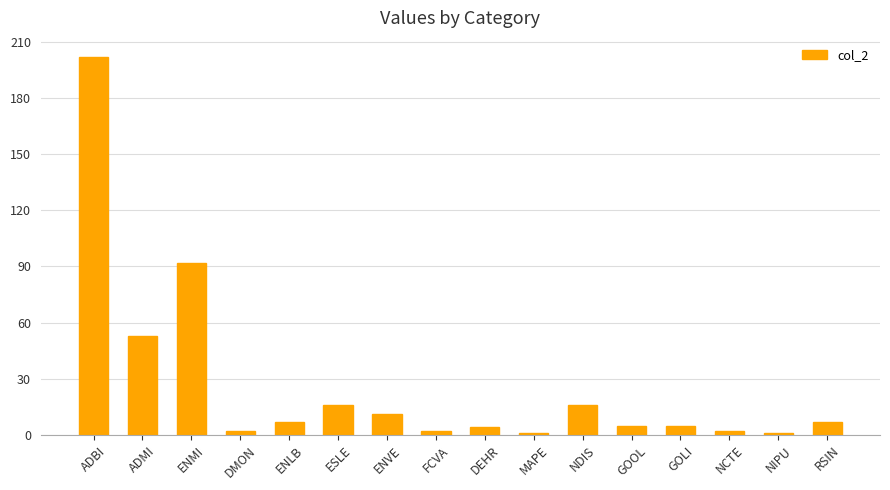

Reading left to right, extract all data points from this chart.

ADBI=202	ADMI=53	ENMI=92	DMON=2	ENLB=7	ESLE=16	ENVE=11	FCVA=2	DEHR=4	MAPE=1	NDIS=16	GOOL=5	GOLI=5	NCTE=2	NIPU=1	RSIN=7